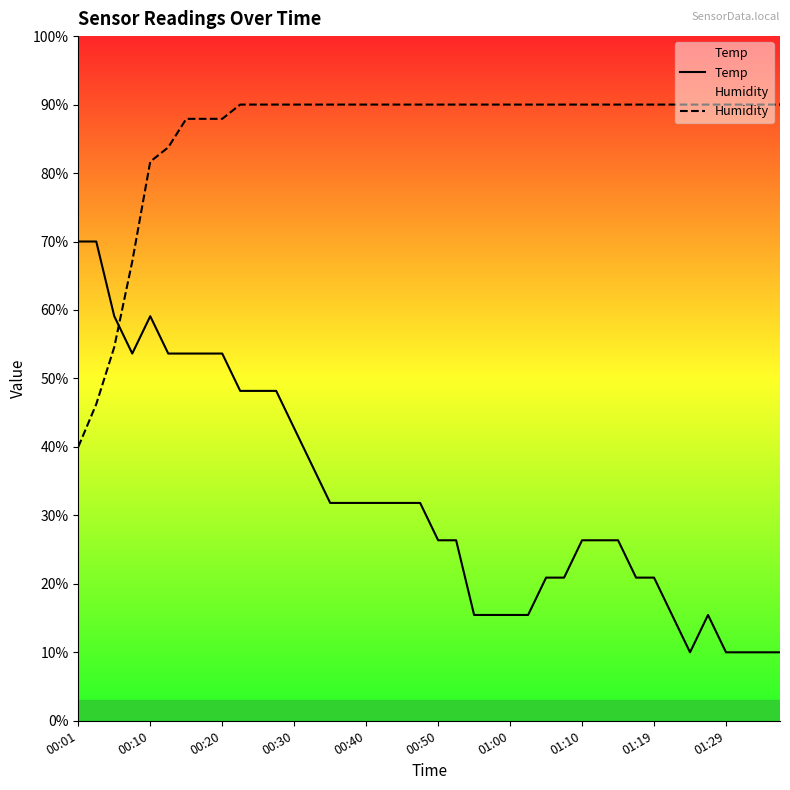

Which series has the largest total across all categories?

Humidity